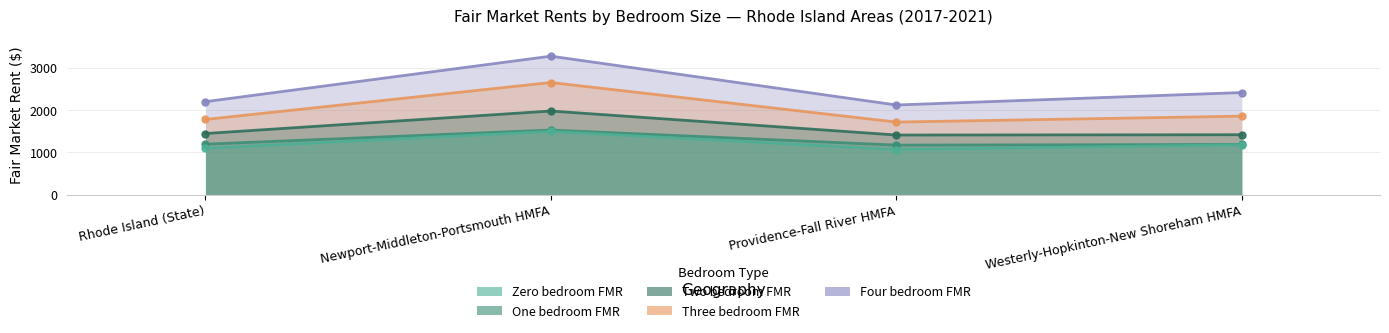

Between Rhode Island (State) and Providence-Fall River HMFA, which series saw the biggest shift?

Four bedroom FMR